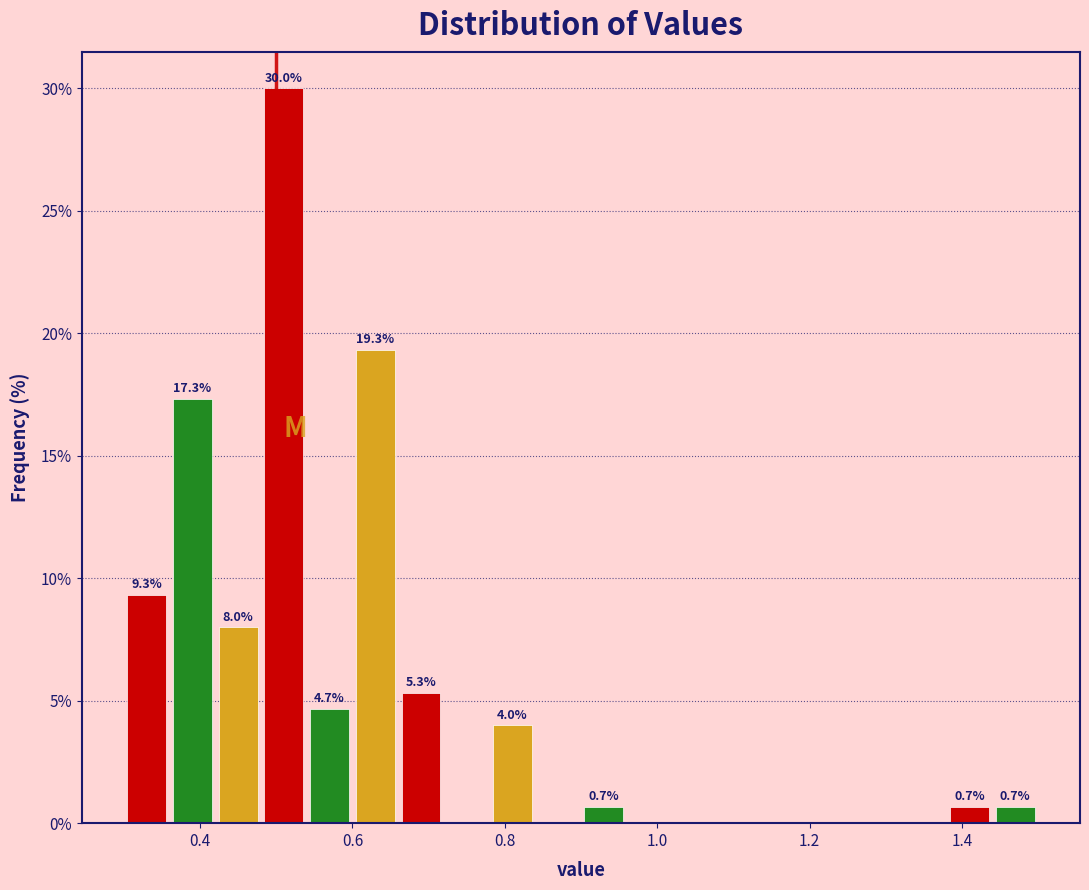

Around what value on the x-axis is the tallest bar? Give the approximate position of its centre, as read against the axis.

0.52